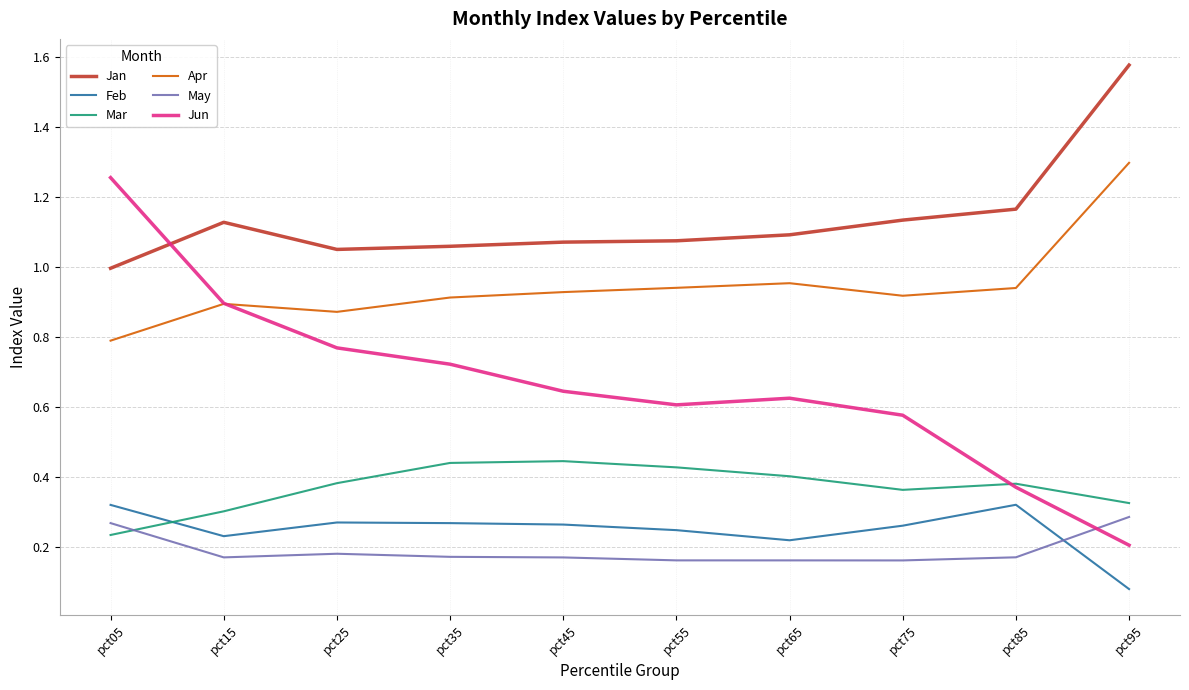

Is the value of May at pct75 greater than the value of Jun at pct15?

No